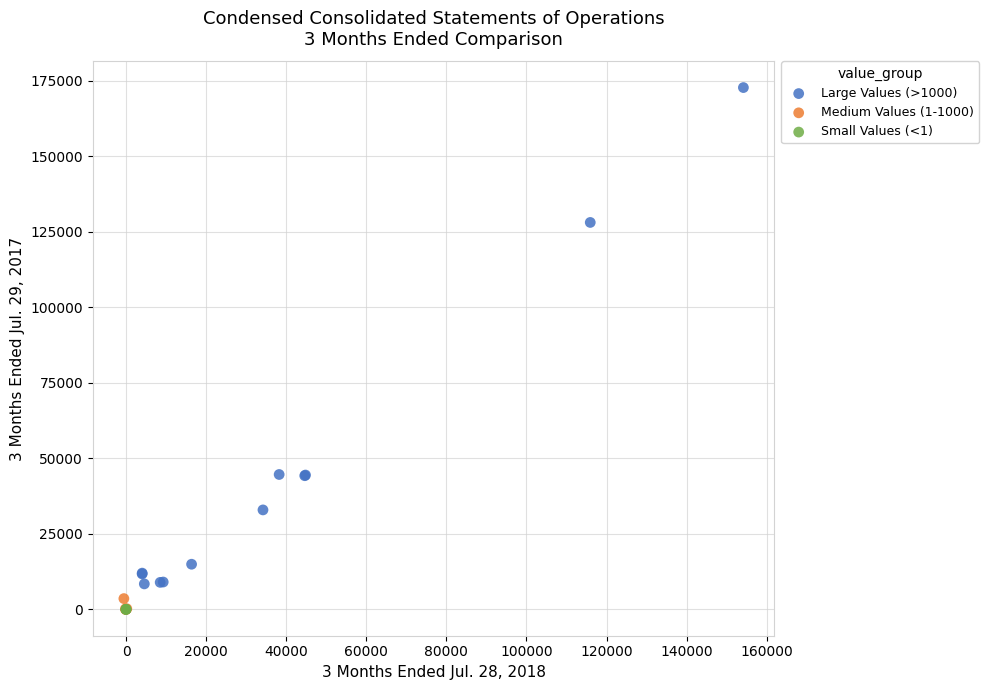

Which series reaches the maximum Y coordinate?

Large Values (>1000)